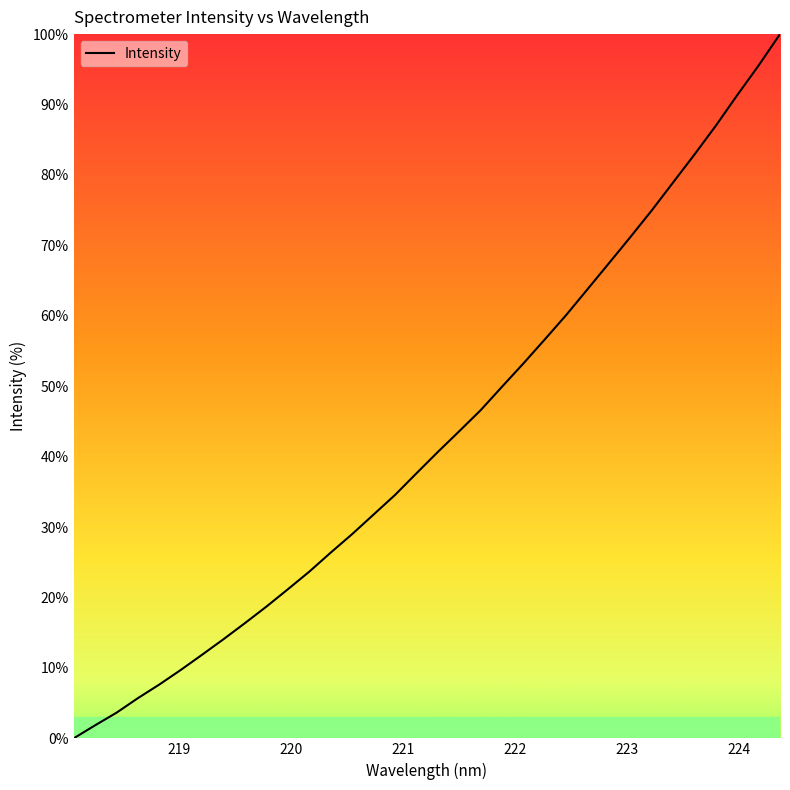

True or false: there are more than 2 points higher than both neighbors.

False